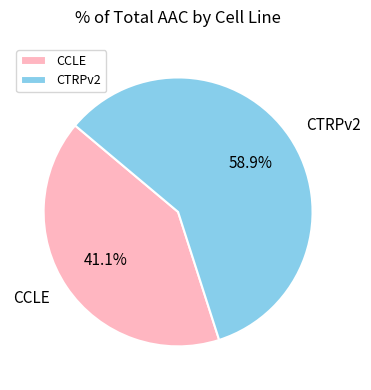

Combined, what portion of the pie is CCLE and CTRPv2?

100.0%